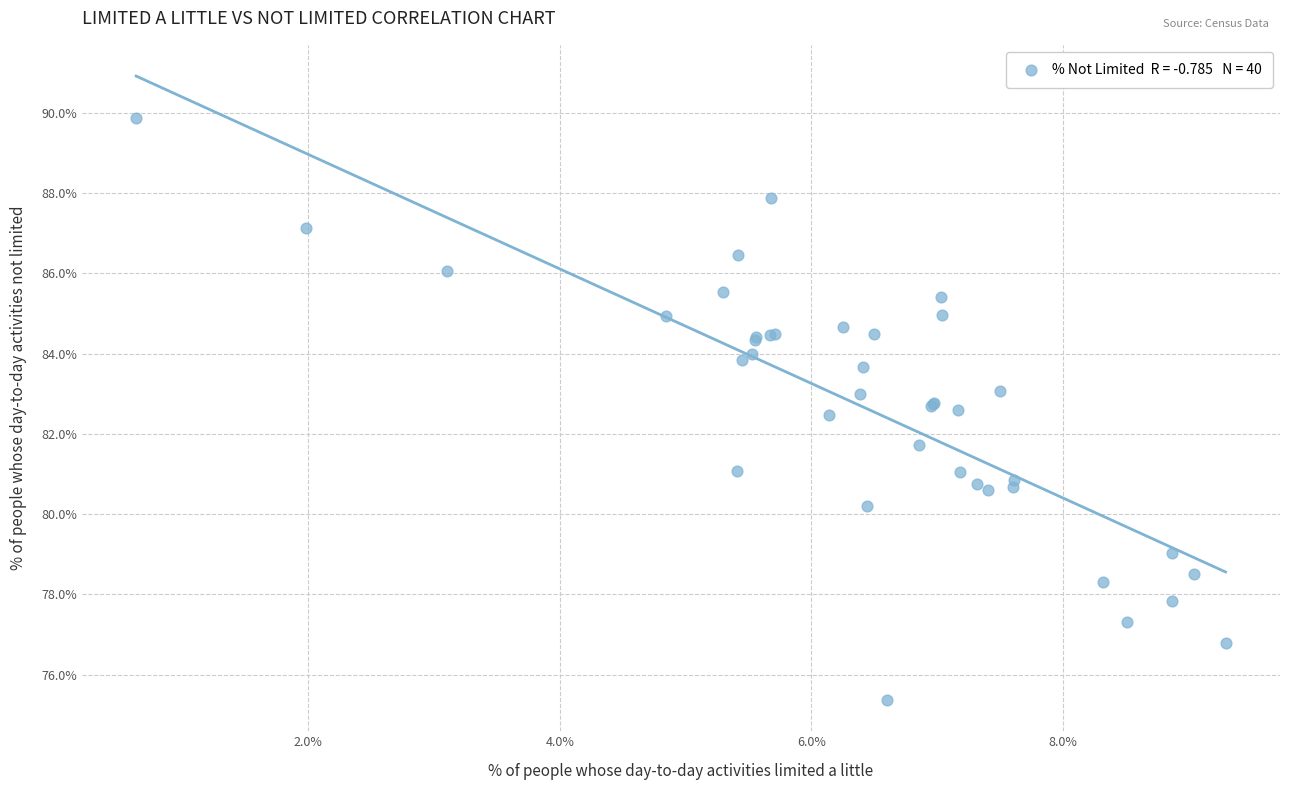

What Y value in the scatter plot is closest to 82?

81.7